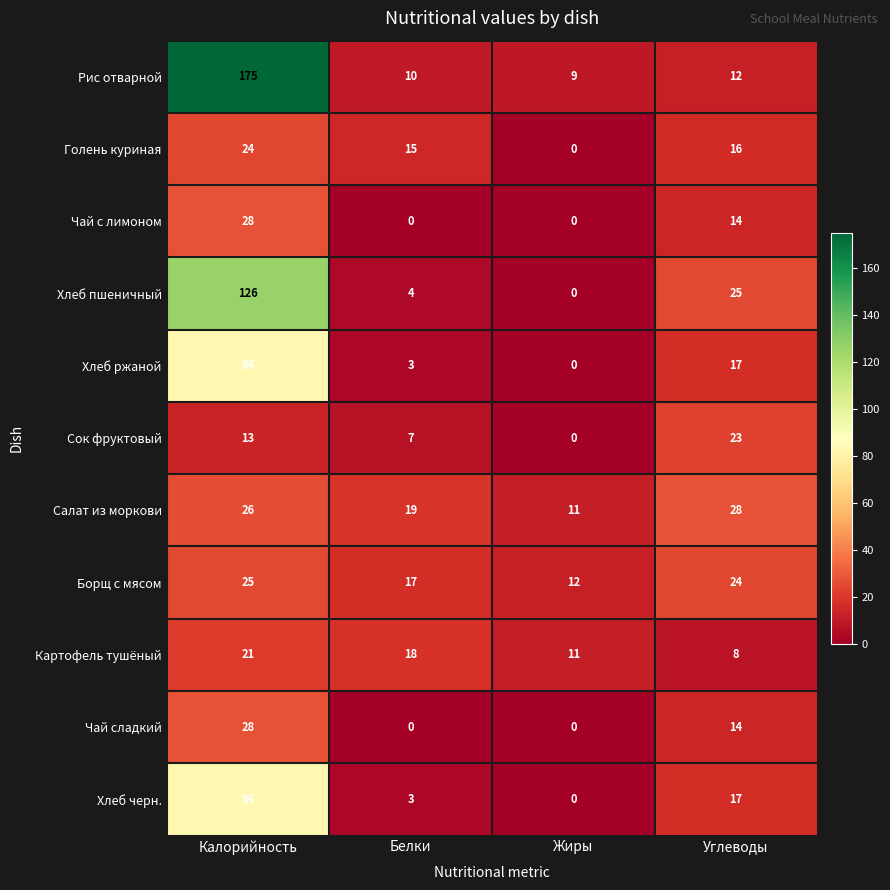

What is the sum of all Хлеб пшеничный values?

155